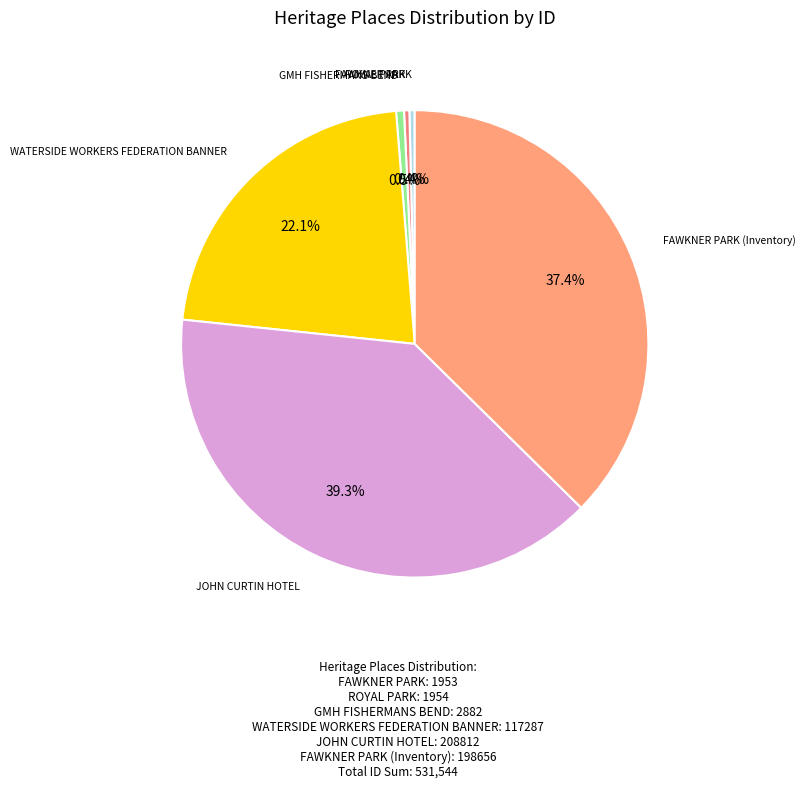

To the nearest percent, what is the difference between the FAWKNER PARK and WATERSIDE WORKERS FEDERATION BANNER slice percentages?

22%